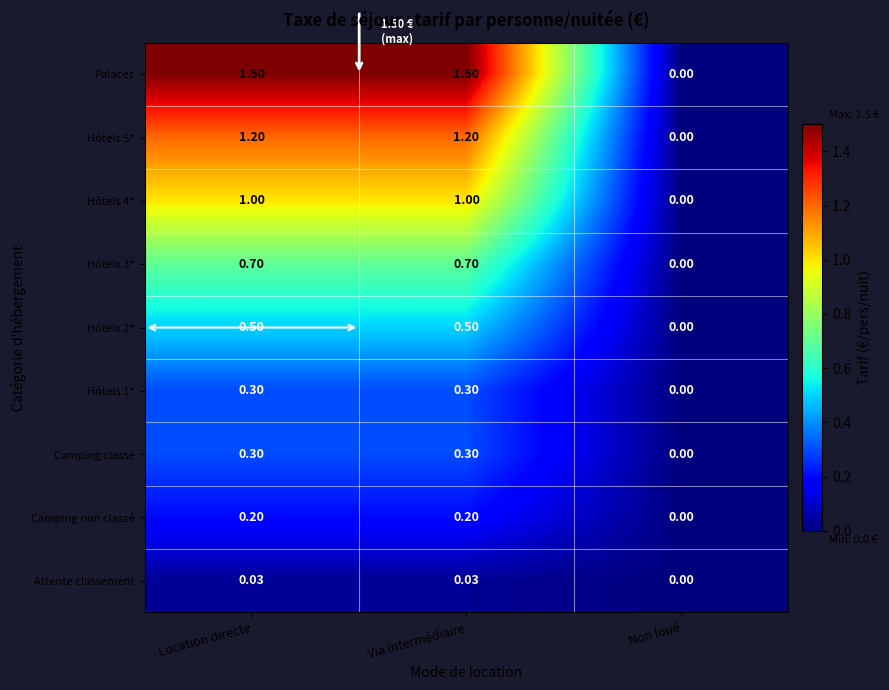

Which series has the widest spread of values?

Palaces